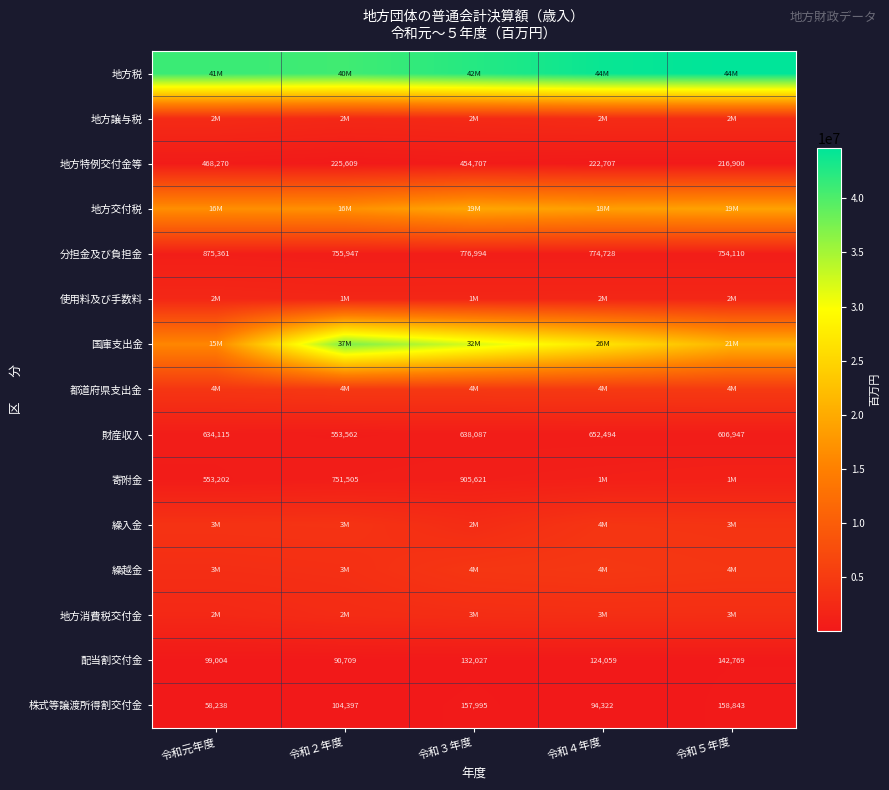

Count the 配当割交付金 values in the range 99004 to 132027.

3